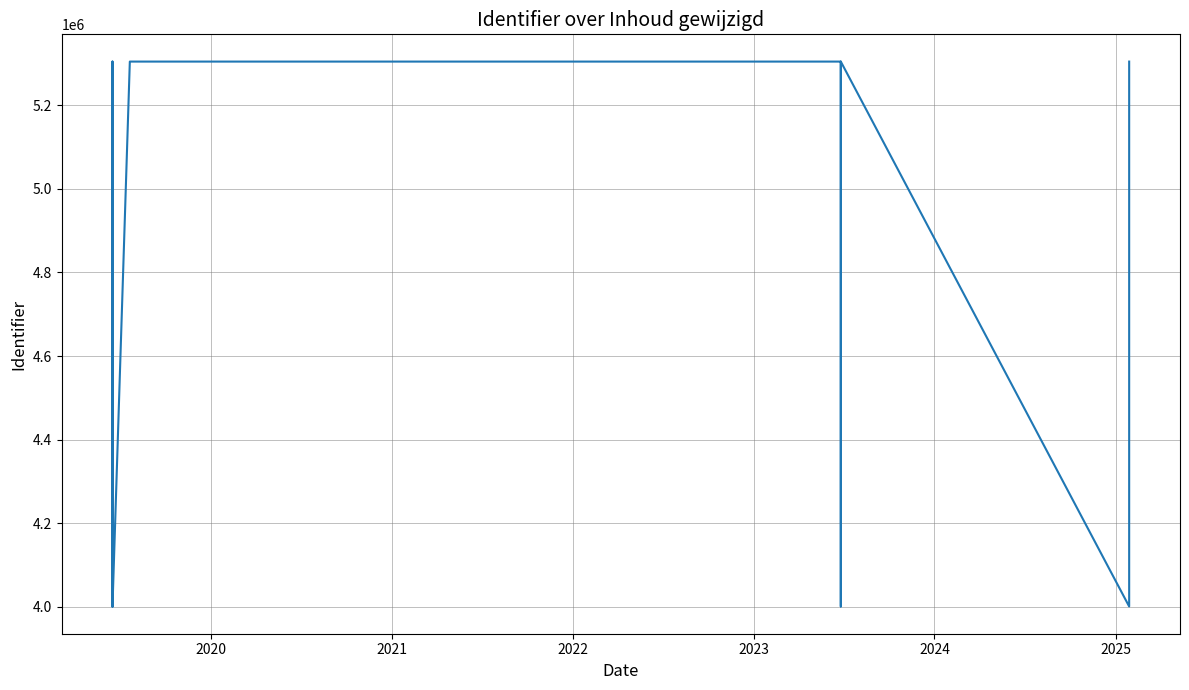

How many interior local valleys (lower than both neighbors) does the data have?

3